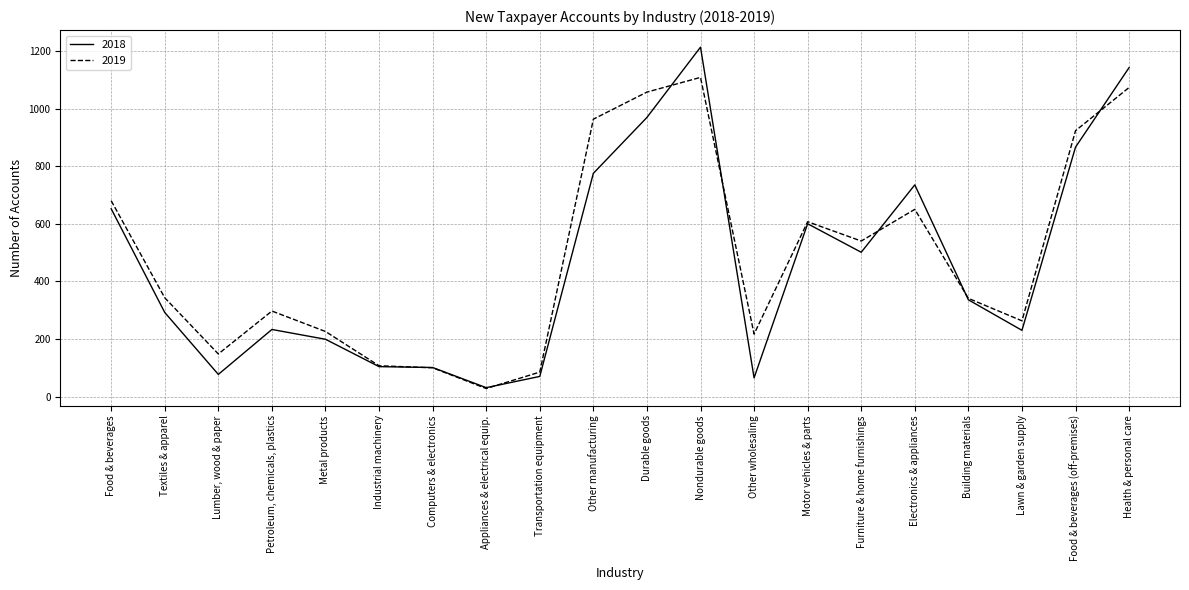

What is the approximate value of 2018 at Health & personal care?

1142